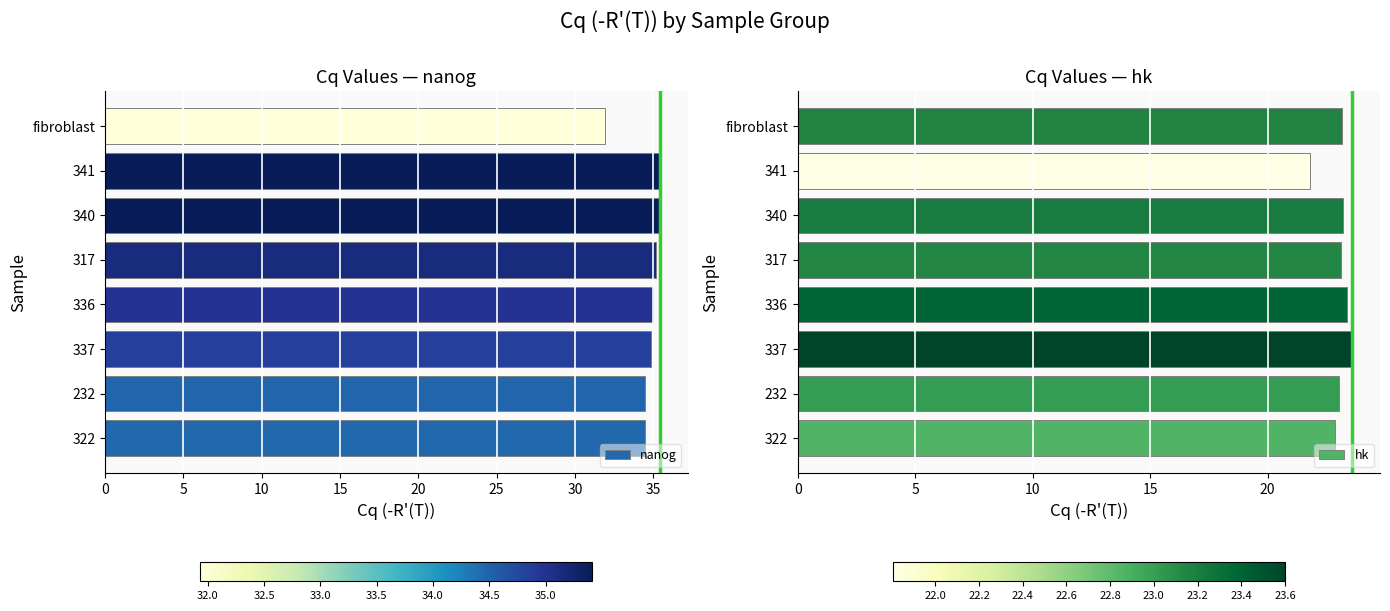

What is the difference between the nanog values at 336 and fibroblast?

3.1